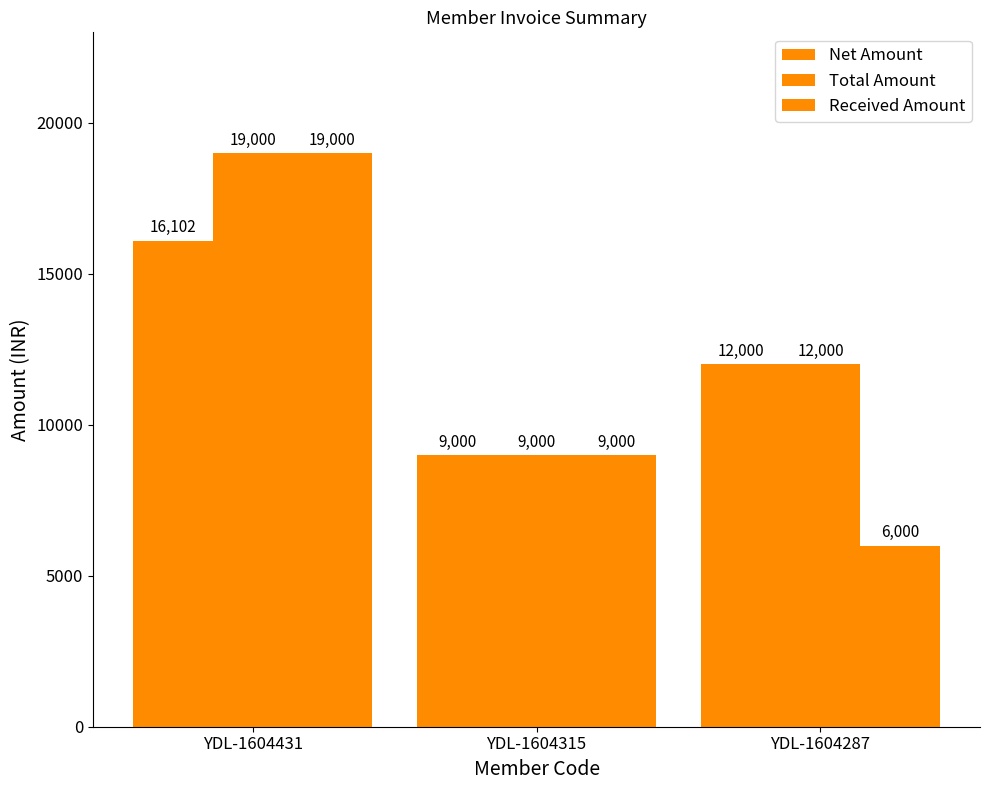

What is the difference between the second highest and minimum values in the Total Amount series?

3000.0